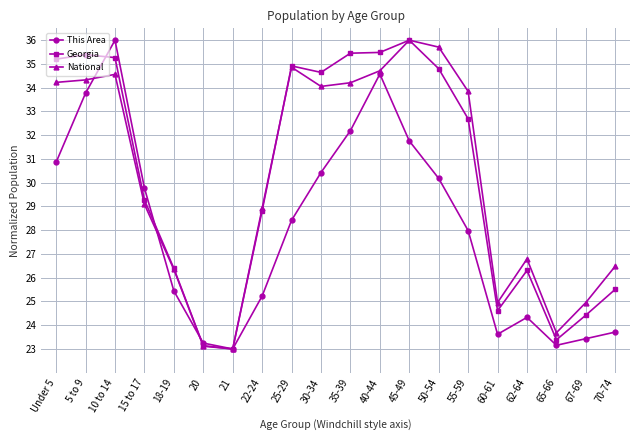

How many interior local valleys does the This Area series have?

3